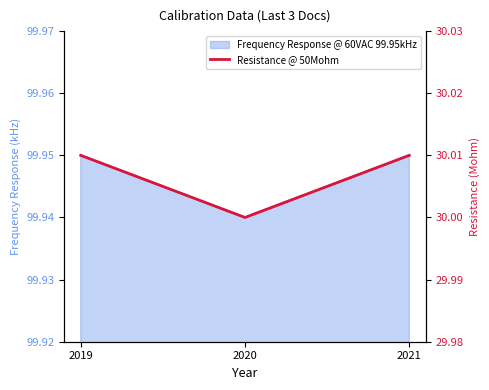

True or false: the data shows 30.0 at 2021.

True